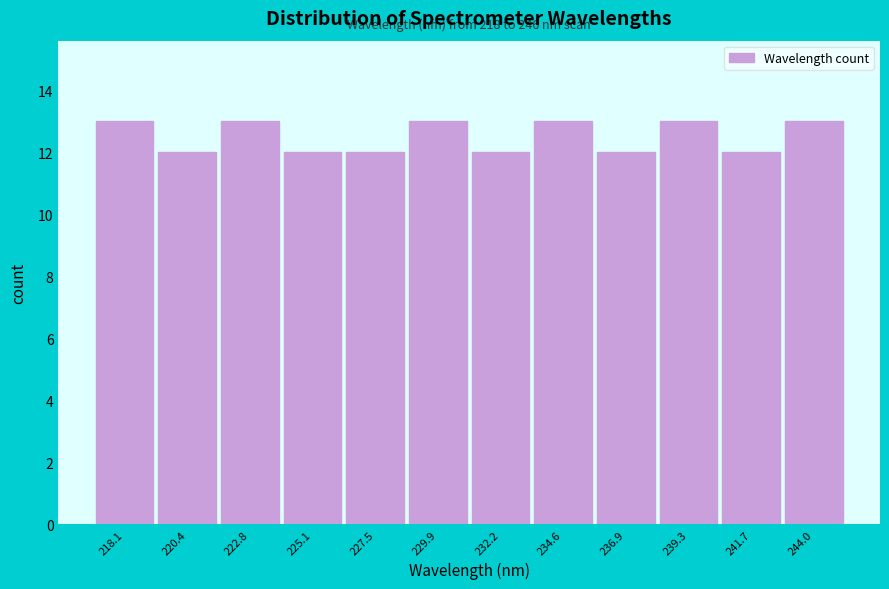

Reading left to right, what are all the values shown in this chart?

218.1=13	220.4=12	222.8=13	225.1=12	227.5=12	229.9=13	232.2=12	234.6=13	236.9=12	239.3=13	241.7=12	244.0=13